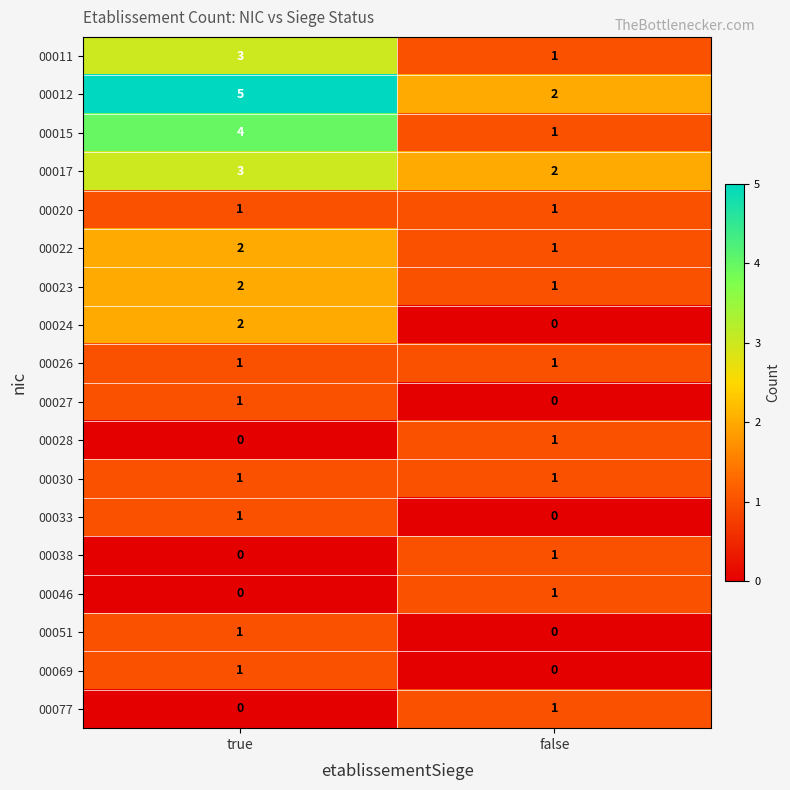

Is it true that 00030 equals 0 at false?

False